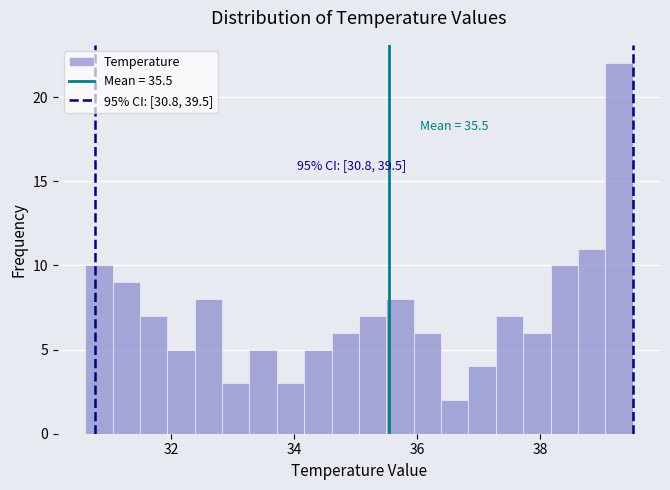

Around what value on the x-axis is the tallest bar? Give the approximate position of its centre, as read against the axis.

39.2